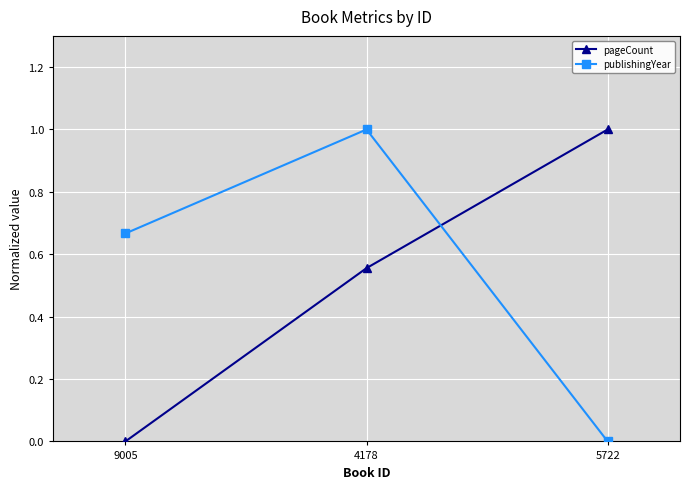

At which category is the sum across all series the highest?

4178